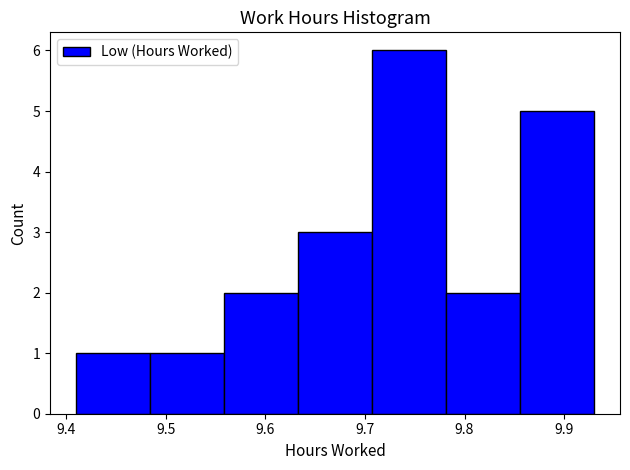

Which range on the x-axis has the tallest bar?

9.71 to 9.78